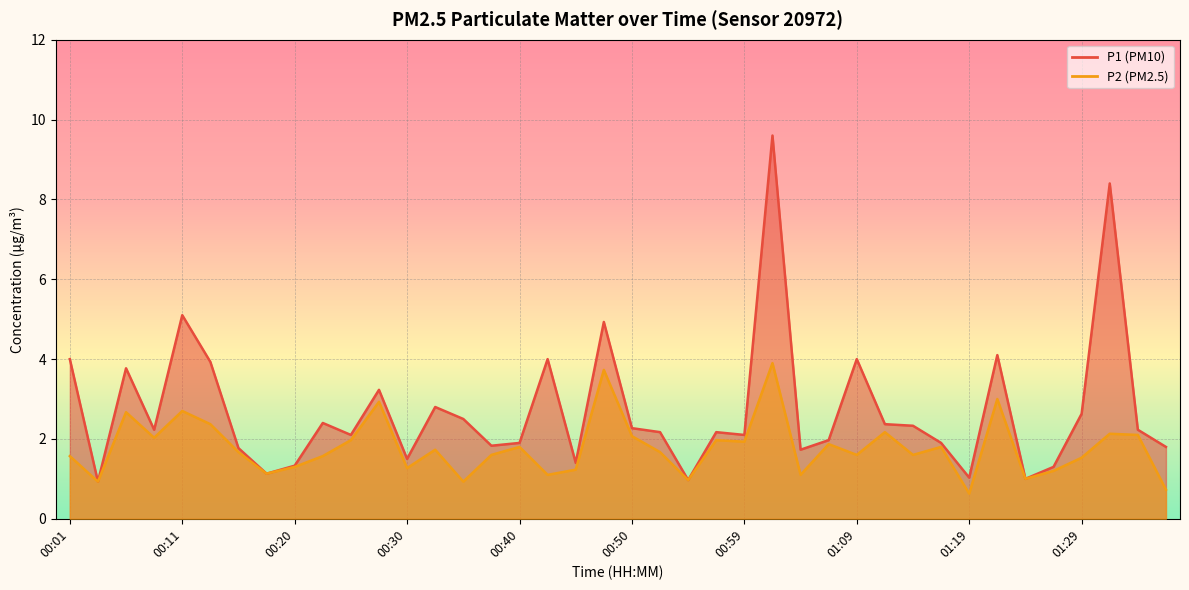

What is the total value across all series at 00:13?

6.3